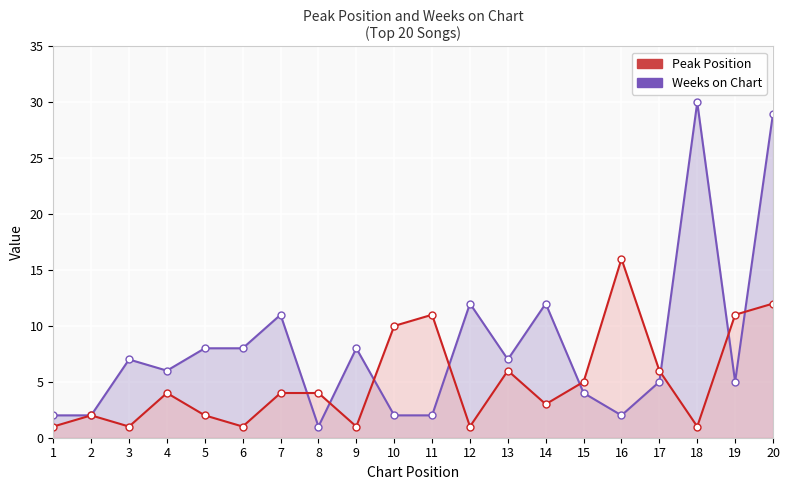

How many intersections are there between Weeks on Chart and Peak Position?

8